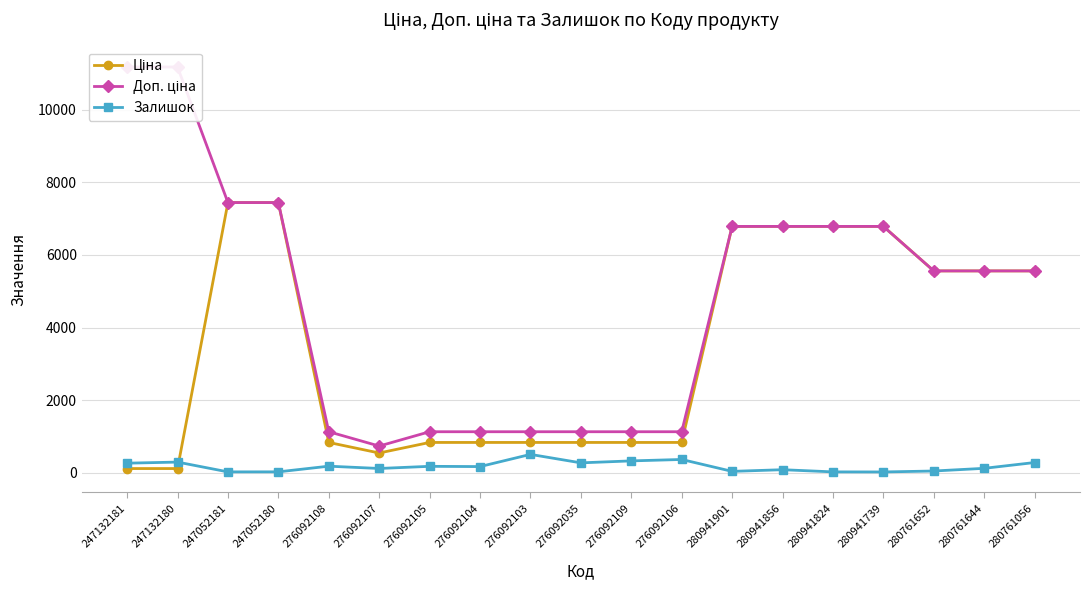

How many lines are shown in the chart?

3